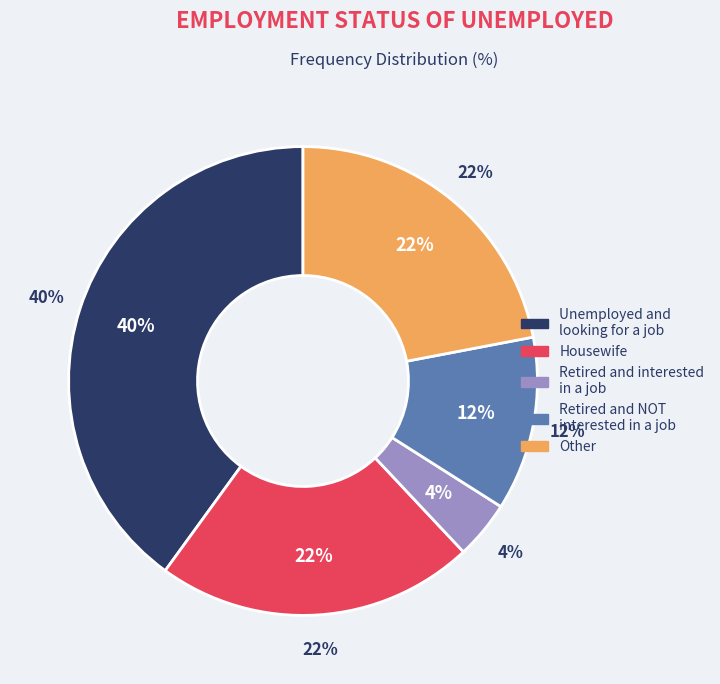

How many segments does this pie chart have?

5